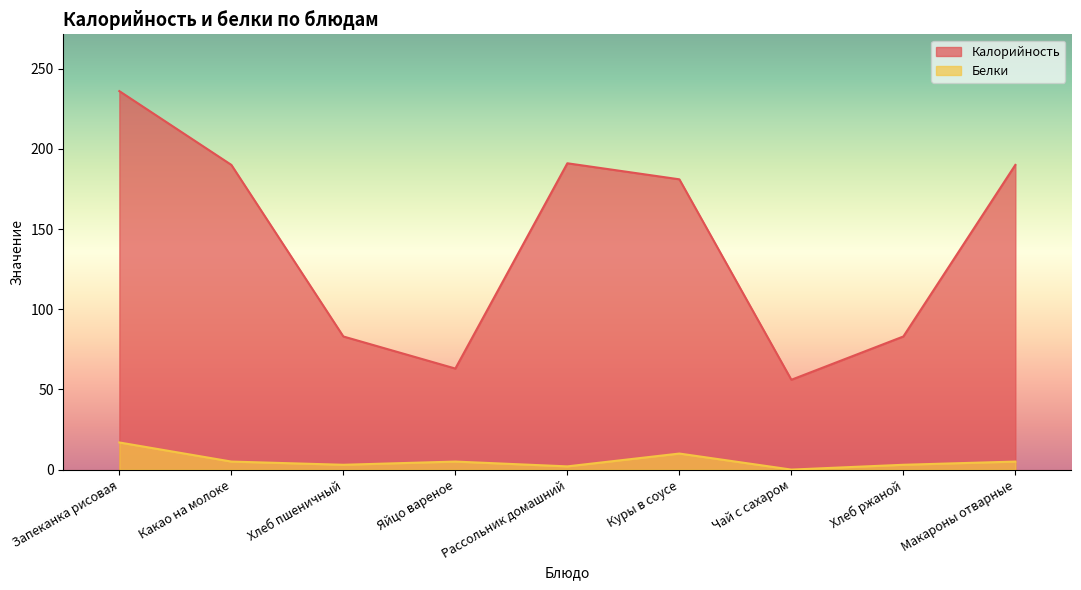

At which label does Калорийность reach its peak?

Запеканка рисовая